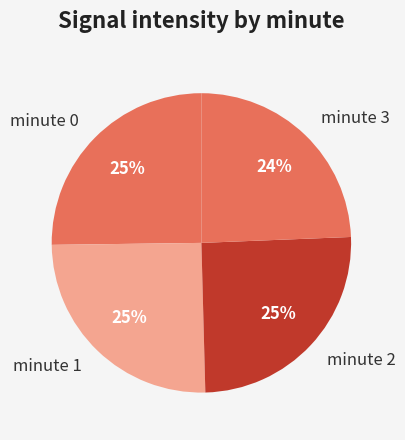

To the nearest percent, what is the difference between the largest and smallest slice percentages?

1%